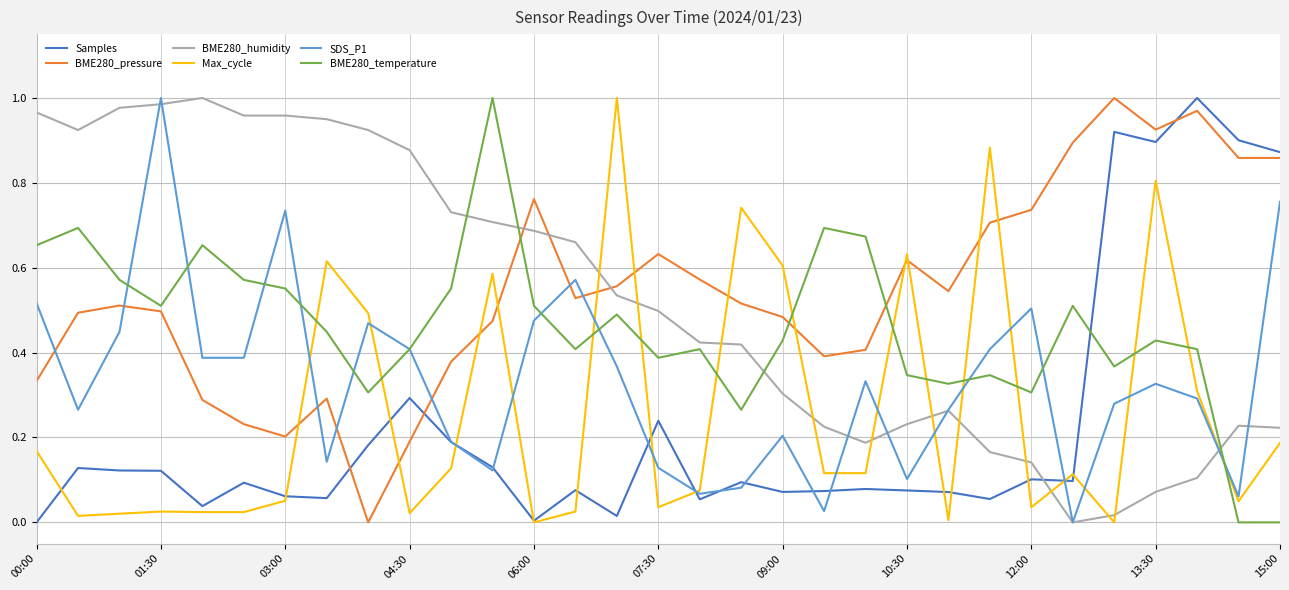

Count the number of data series in this chart.

6